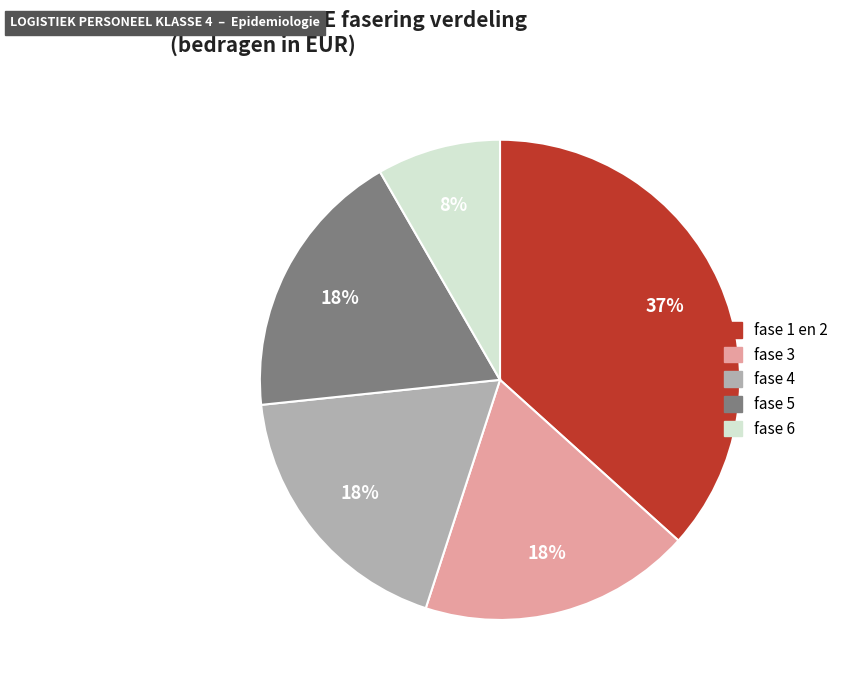

How many segments does this pie chart have?

5